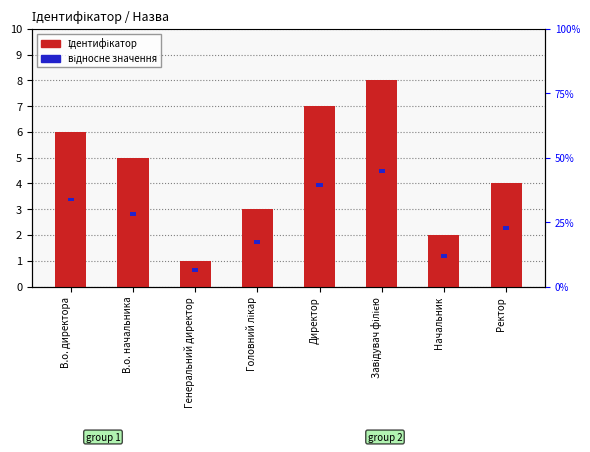

What is the label of the 8th bar from the right?

В.о. директора